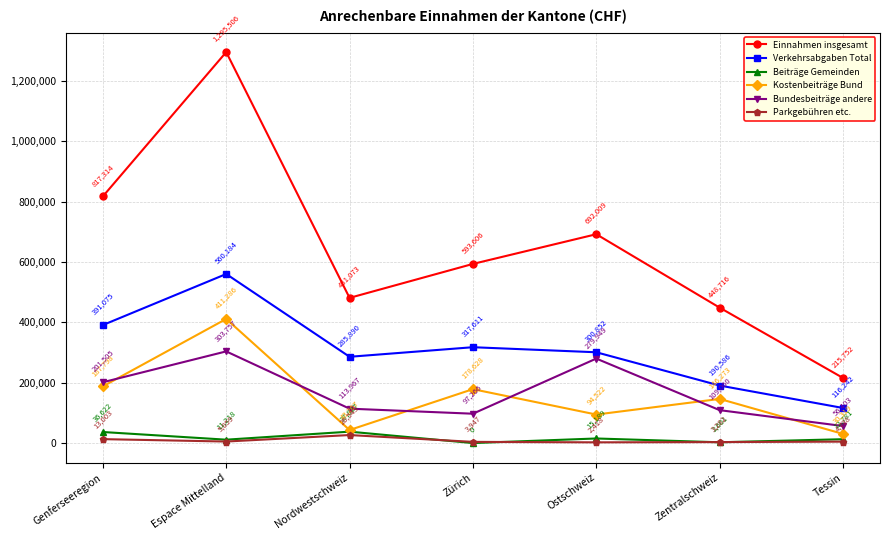

What is the highest value of the Parkgebühren etc. series?

26543